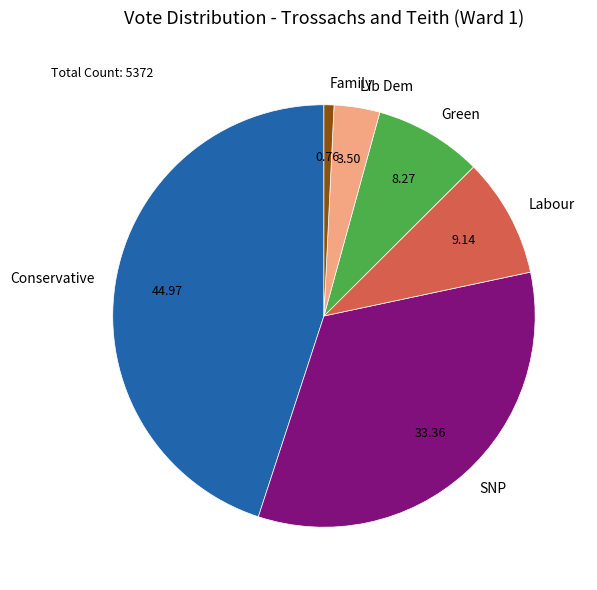

Rank the categories by value from lowest to highest.

Family, Lib Dem, Green, Labour, SNP, Conservative